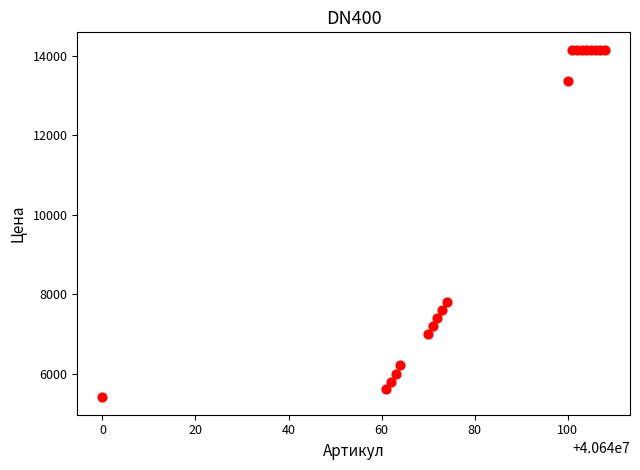

What Y value in the scatter plot is closest to 9780?

7800